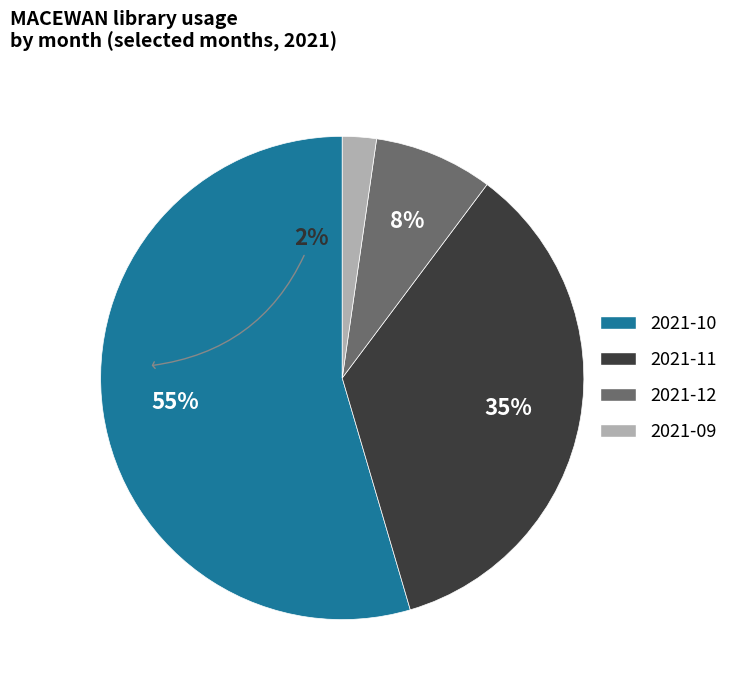

Between 2021-09 and 2021-12, which is larger?

2021-12